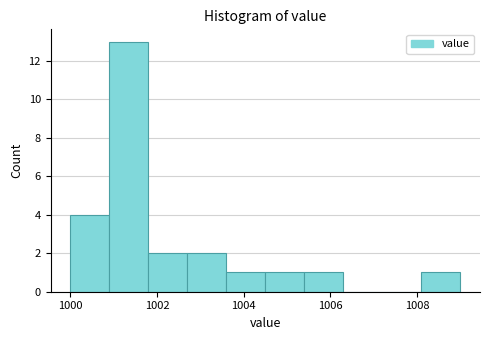

Which range on the x-axis has the tallest bar?

1000.9 to 1001.8